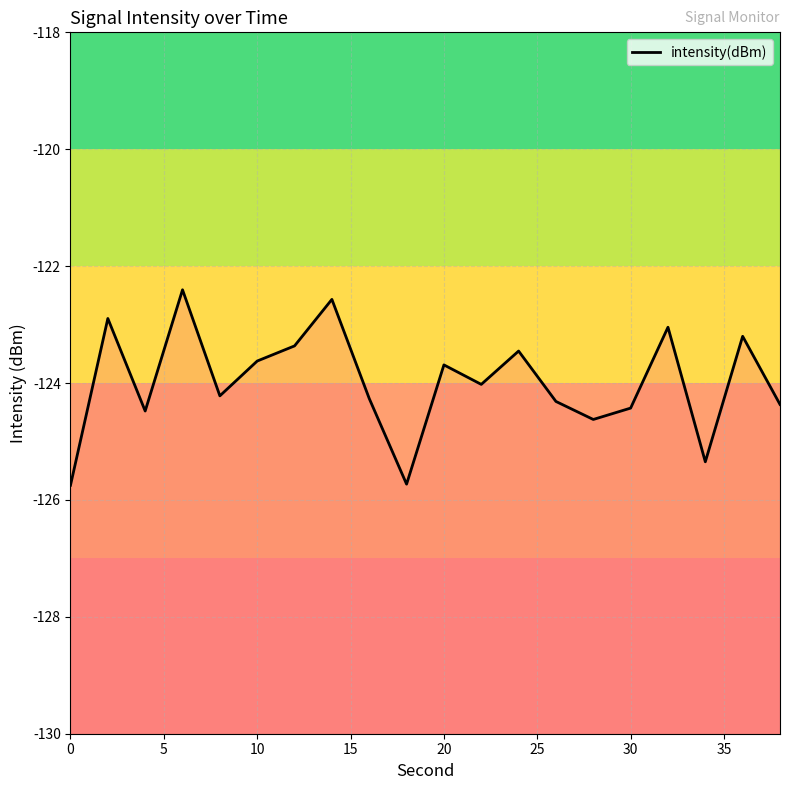

Does the chart have visible grid lines?

Yes